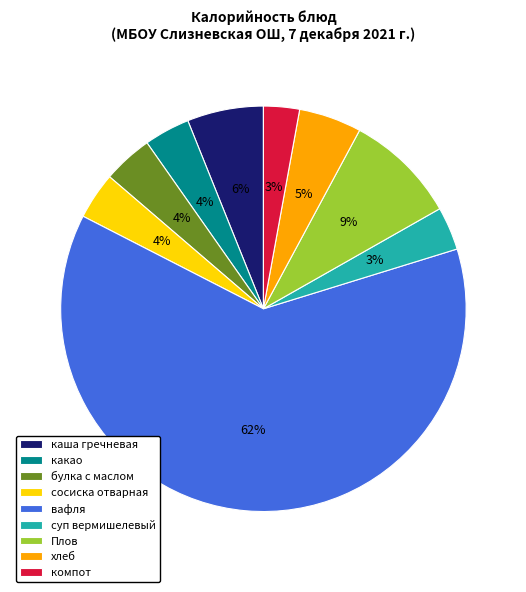

Between булка с маслом and Плов, which is larger?

Плов